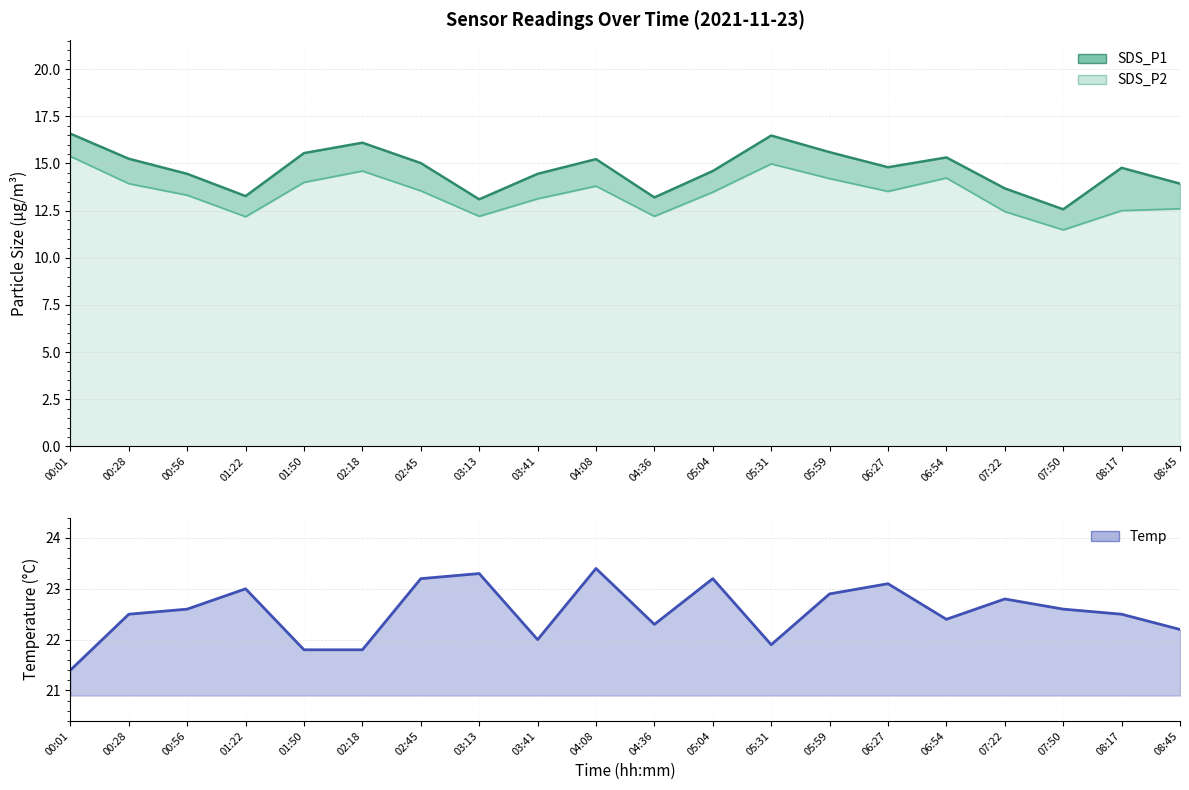

Reading left to right, extract all data points from this chart.

SDS_P1: 16.6	15.2	14.4	13.3	15.6	16.1	15.0	13.1	14.4	15.2	13.2	14.6	16.5	15.6	14.8	15.3	13.7	12.6	14.8	13.9
SDS_P2: 15.4	13.9	13.3	12.2	14.0	14.6	13.6	12.2	13.1	13.8	12.2	13.5	15.0	14.2	13.5	14.2	12.4	11.5	12.5	12.6
Temp: 21.4	22.5	22.6	23.0	21.8	21.8	23.2	23.3	22.0	23.4	22.3	23.2	21.9	22.9	23.1	22.4	22.8	22.6	22.5	22.2